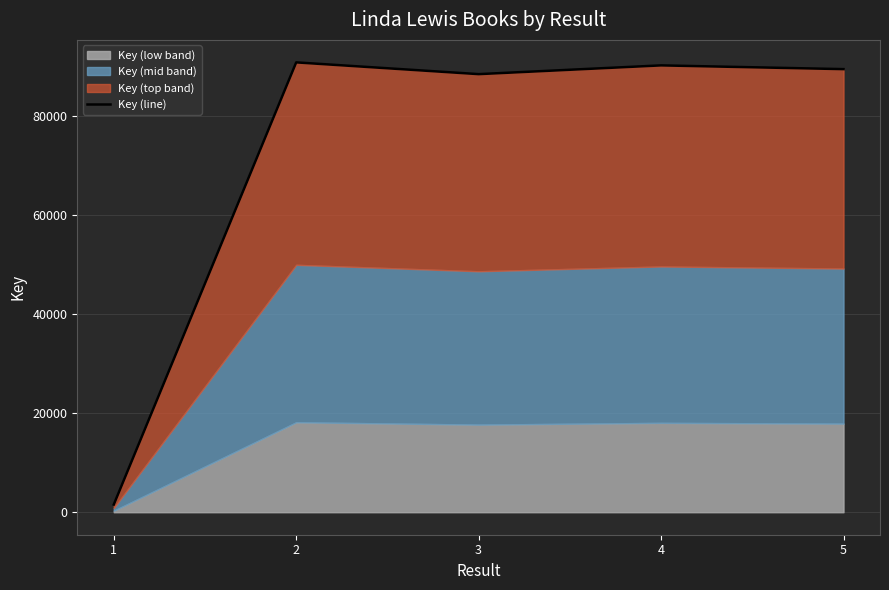

List the labels in order of value, smallest first.

1, 3, 5, 4, 2